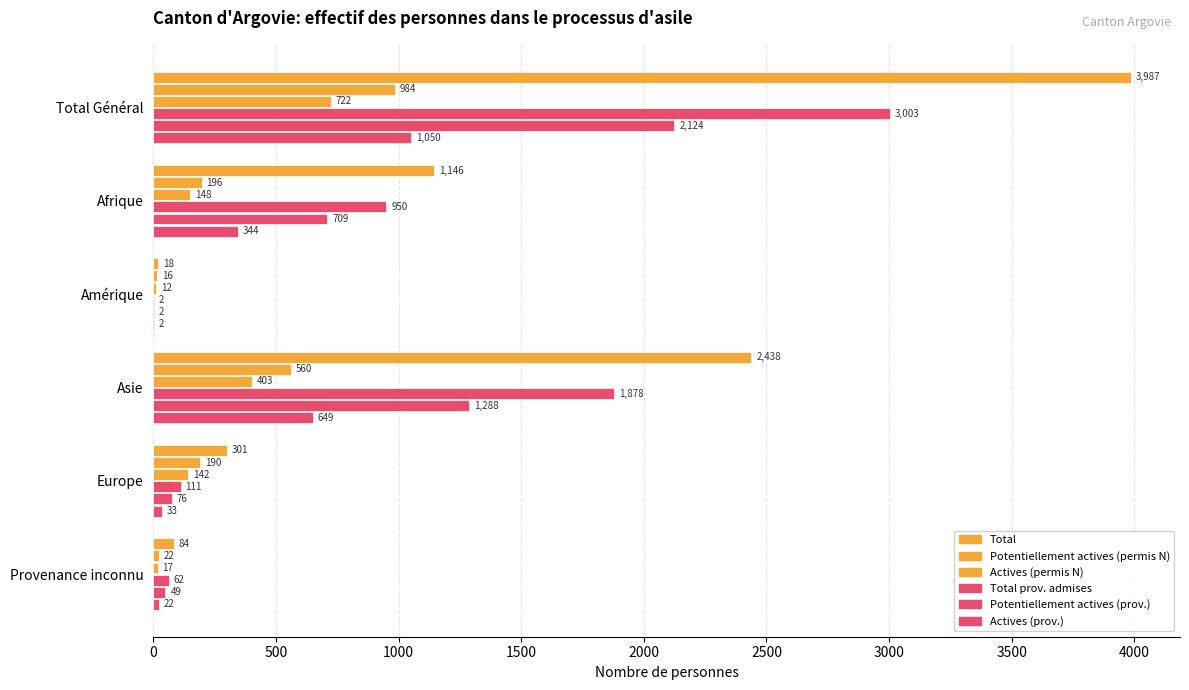

How many series are shown in this chart?

6